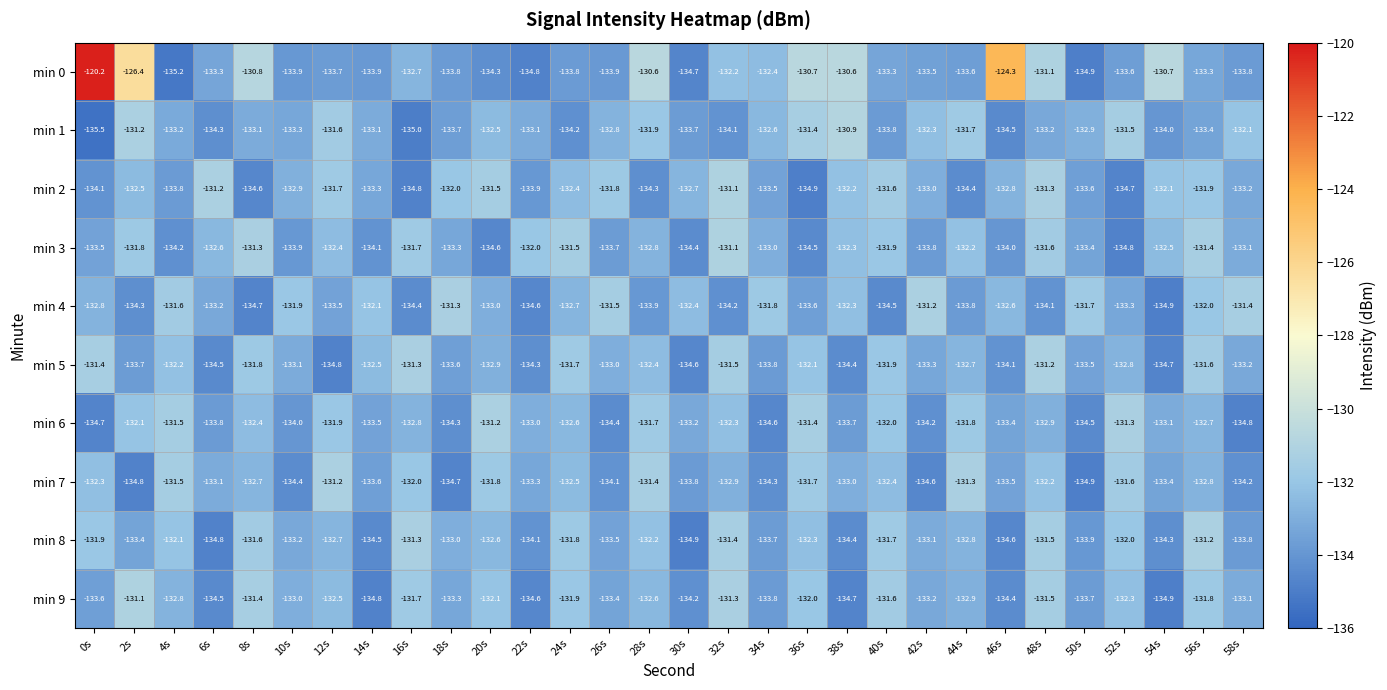

What is the sum of the min 0 values at 28s and 38s?

-261.2